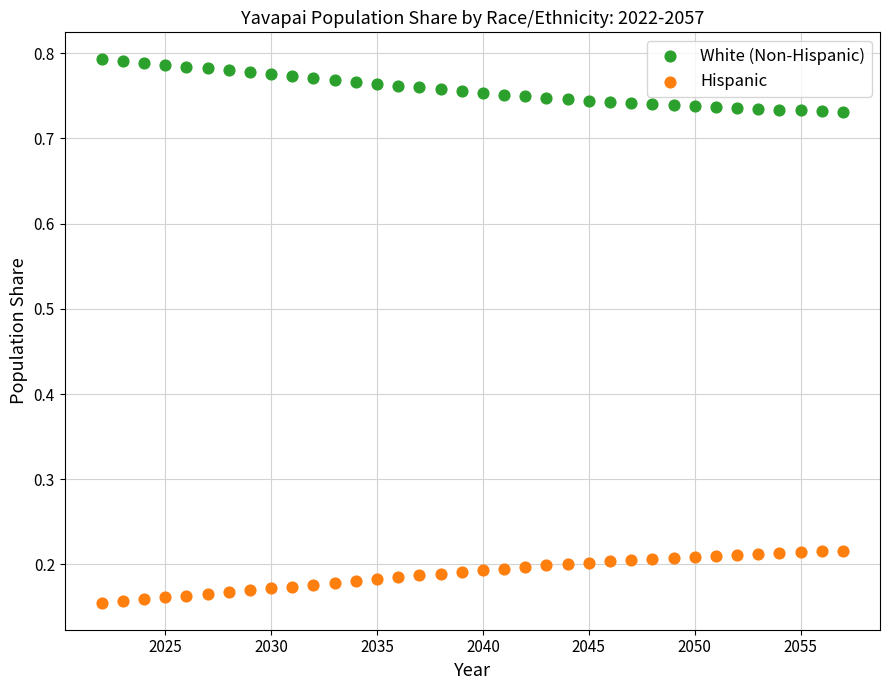

What are all the series names shown in the legend?

White (Non-Hispanic), Hispanic